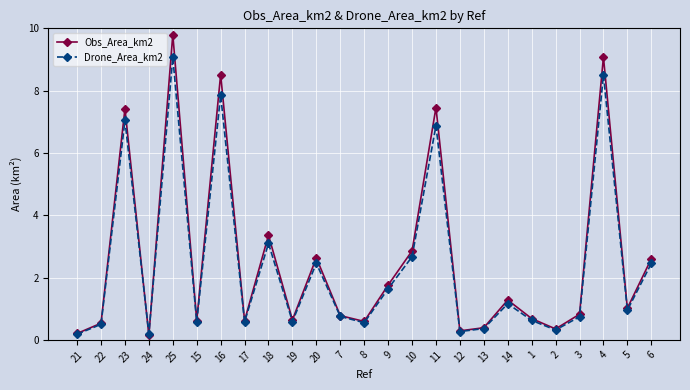

At which category does Obs_Area_km2 reach its first local valley?

24